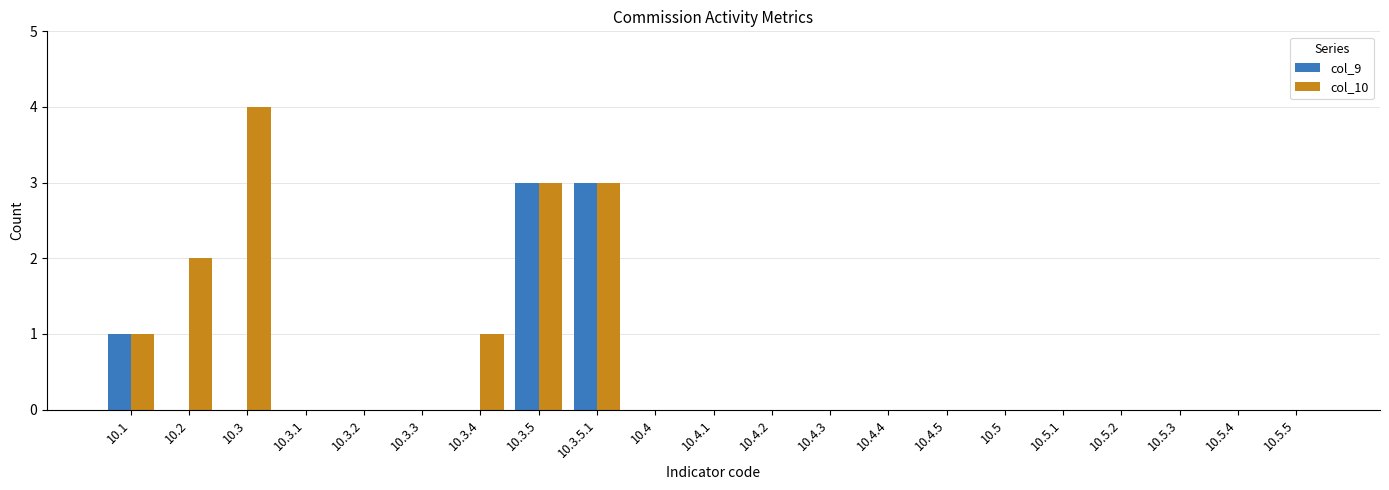

Count the number of categories in the chart.

21